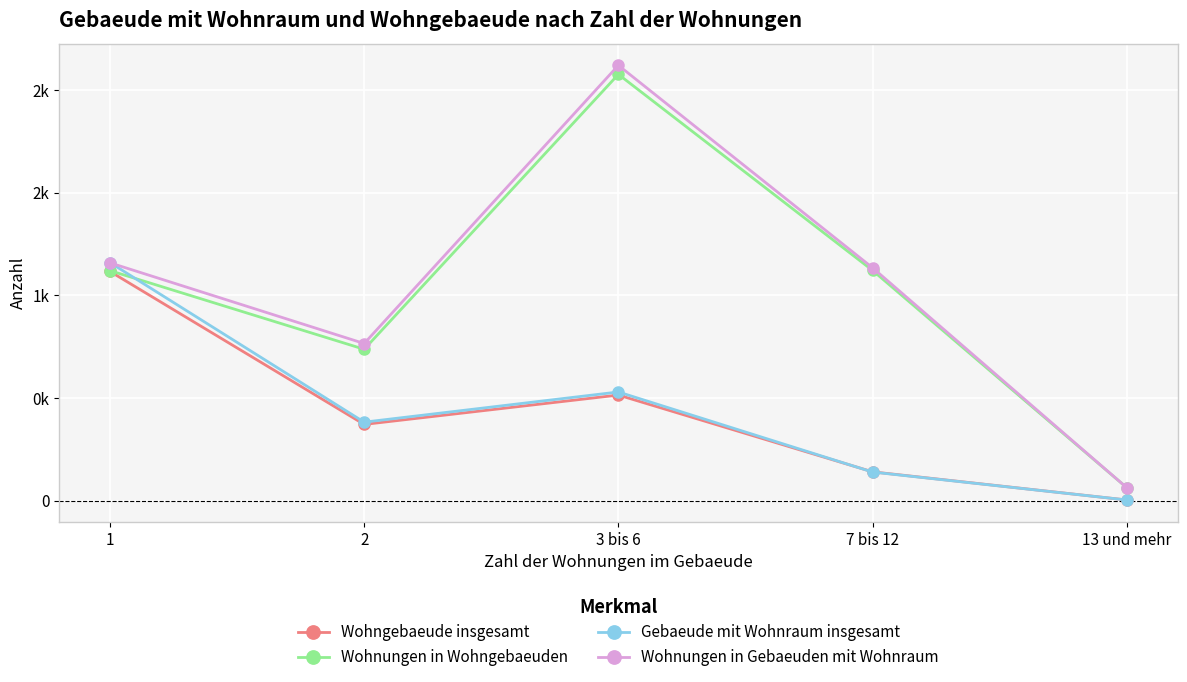

List the labels in order of Wohnungen in Wohngebaeuden value, smallest first.

13 und mehr, 2, 1, 7 bis 12, 3 bis 6